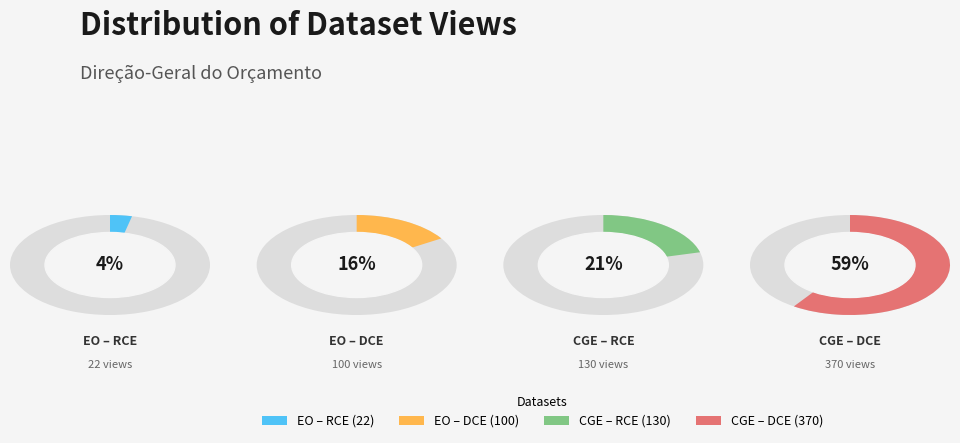

Count the number of slices in the pie.

4